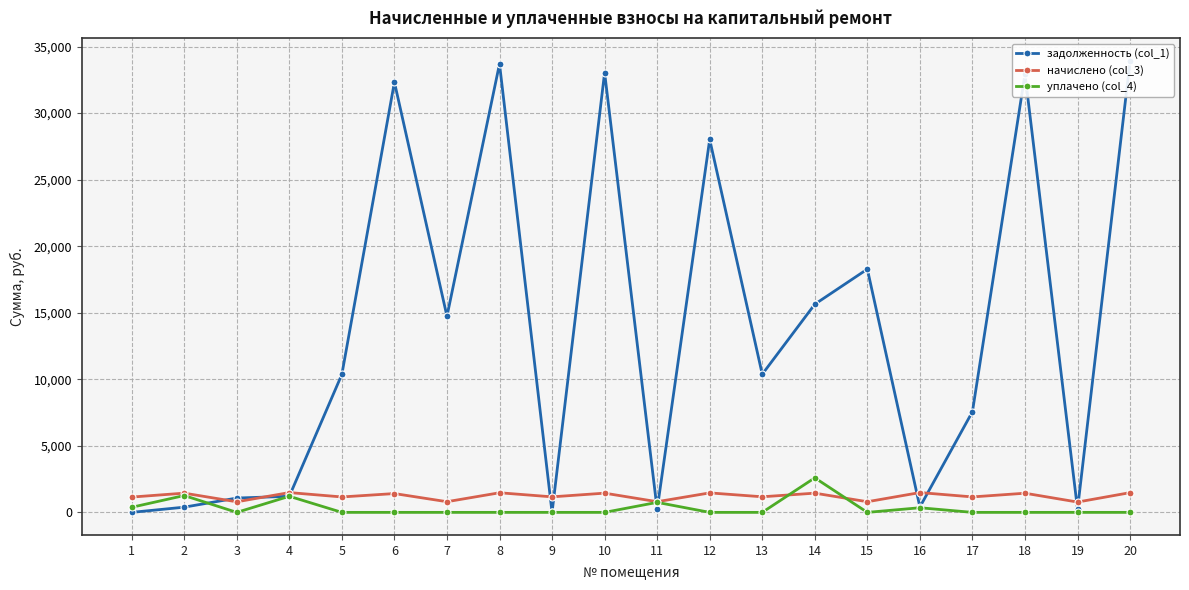

At which label does задолженность (col_1) reach its minimum?

1